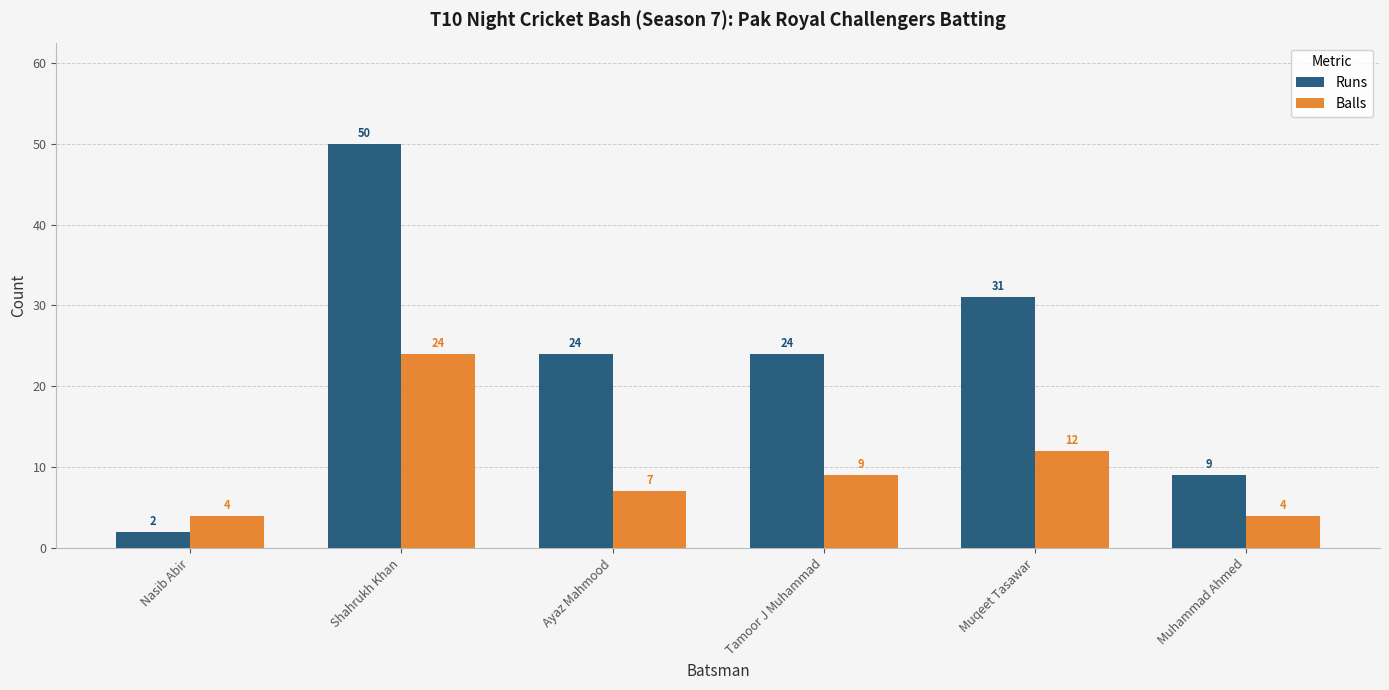

Which series has the largest range (max minus min)?

Runs